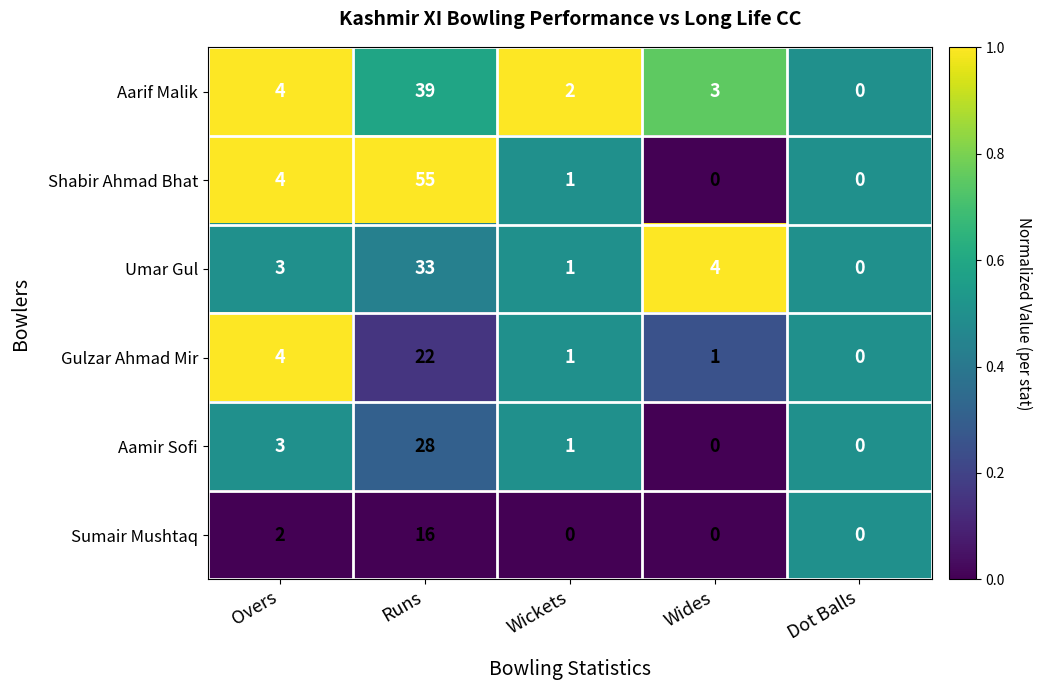

What is the maximum value shown in the chart?

55